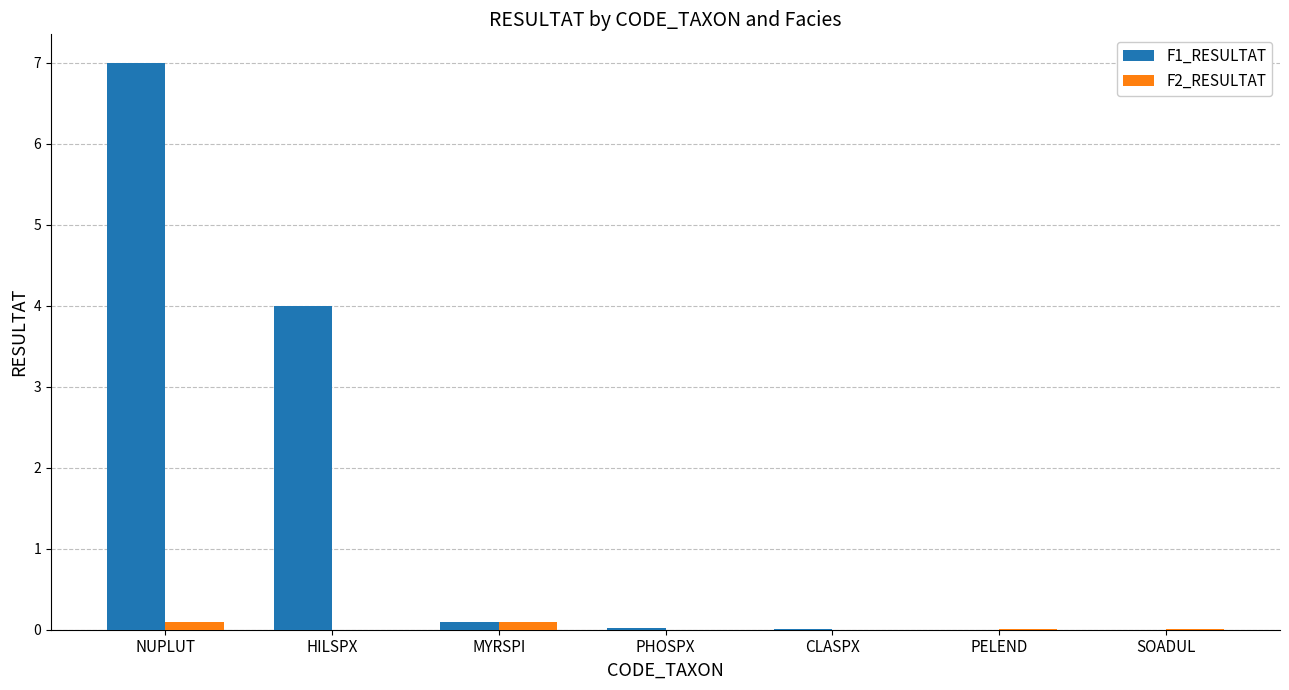

The value of F1_RESULTAT at NUPLUT is 3.8. True or false?

False